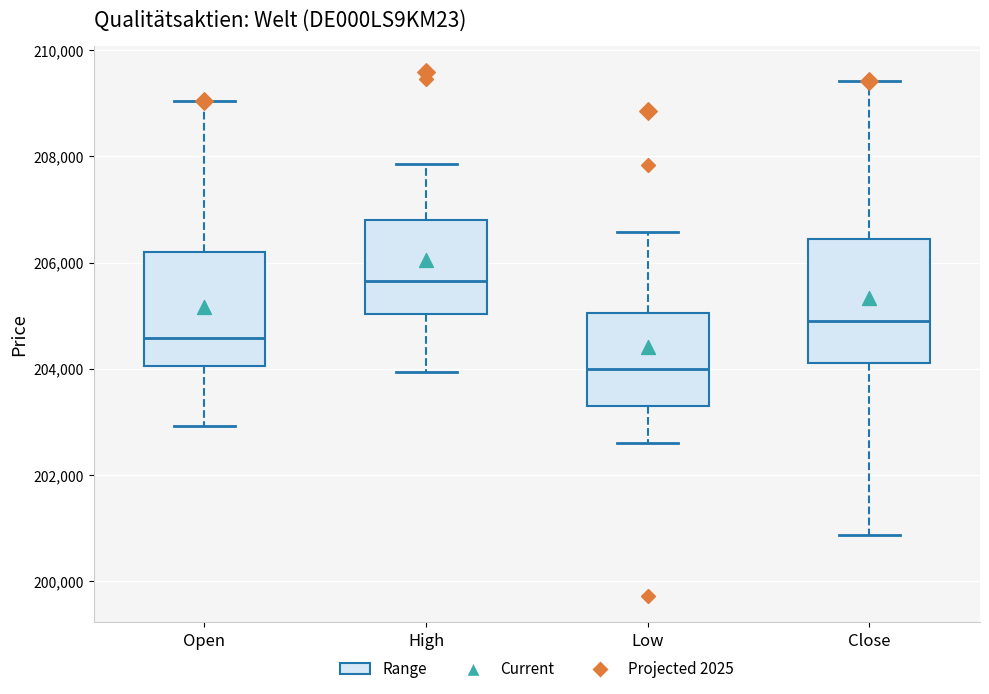

Which box's median line is the lowest?

Low